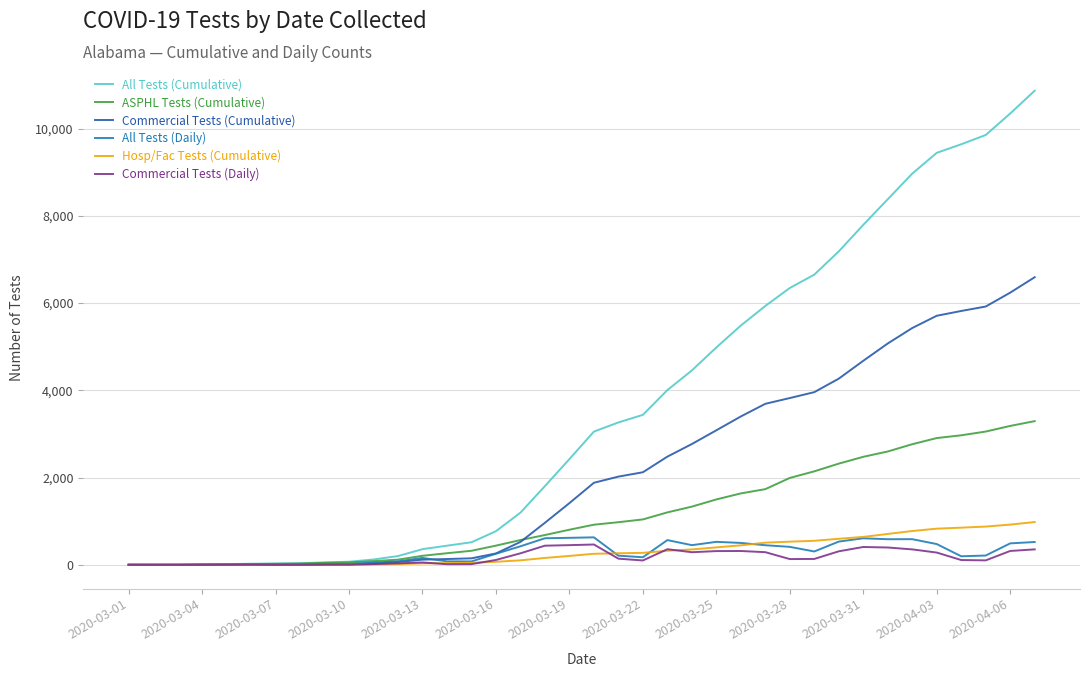

What is the value of the ASPHL Tests (Cumulative) point at the 30th from the left?

2320